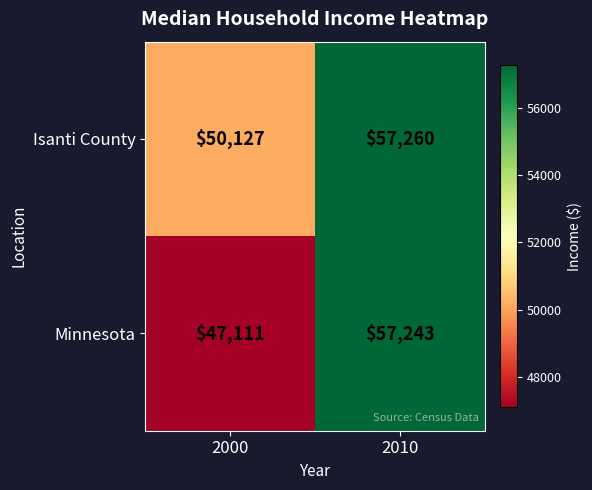

Rank the series by their average value, from highest to lowest.

Isanti County, Minnesota